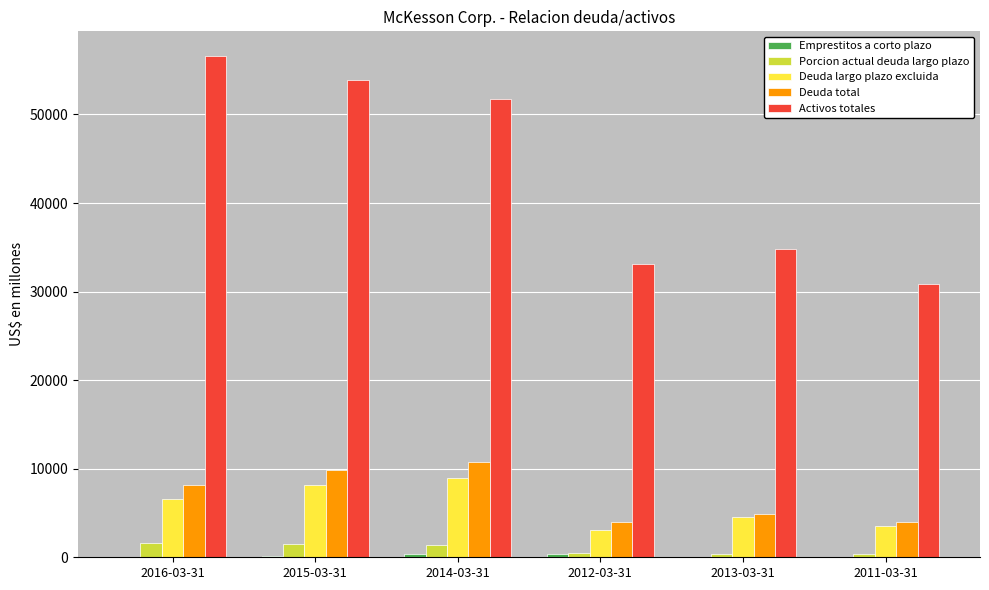

Which series has the largest total across all categories?

Activos totales